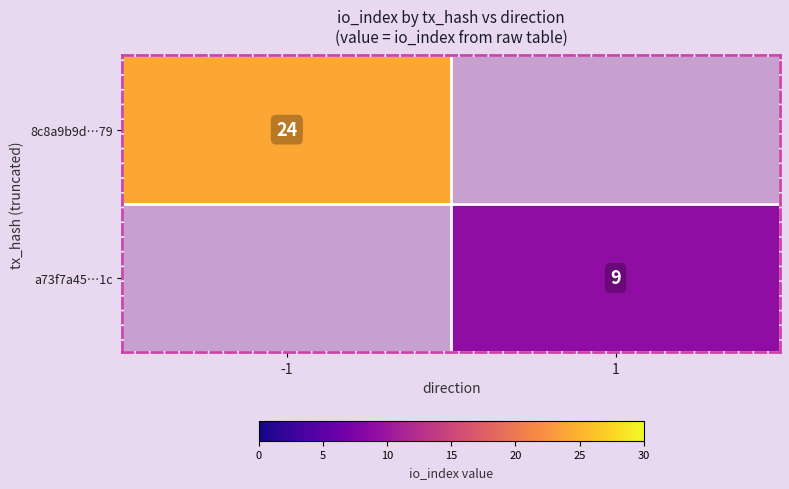

The 8c8a9b9d…79 series shows 24 at -1. True or false?

True